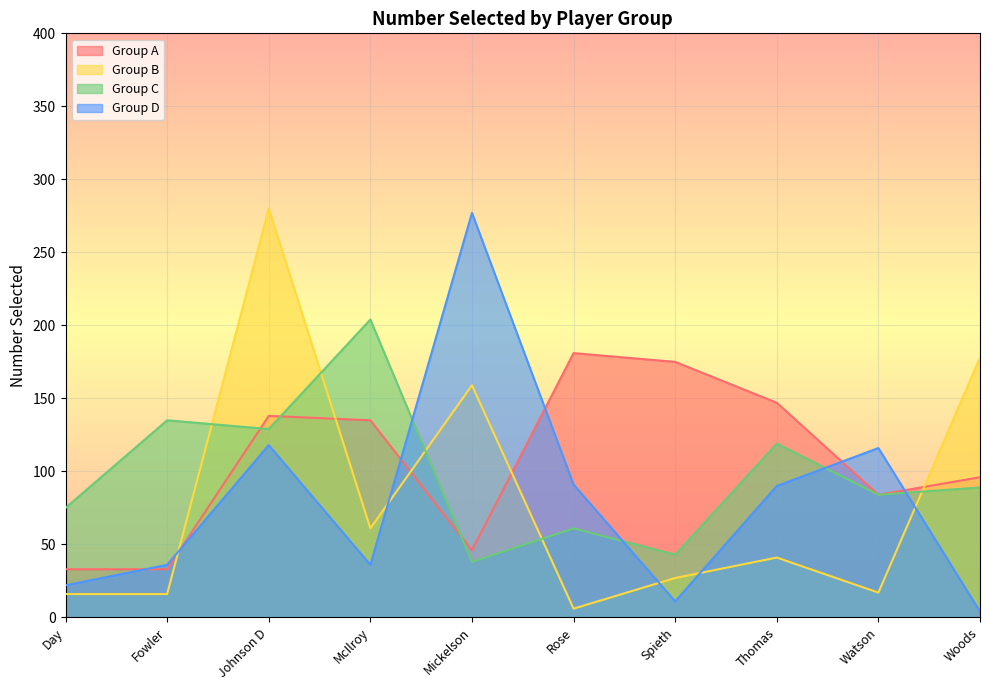

Where does the Group D series first go above 90?

Johnson D